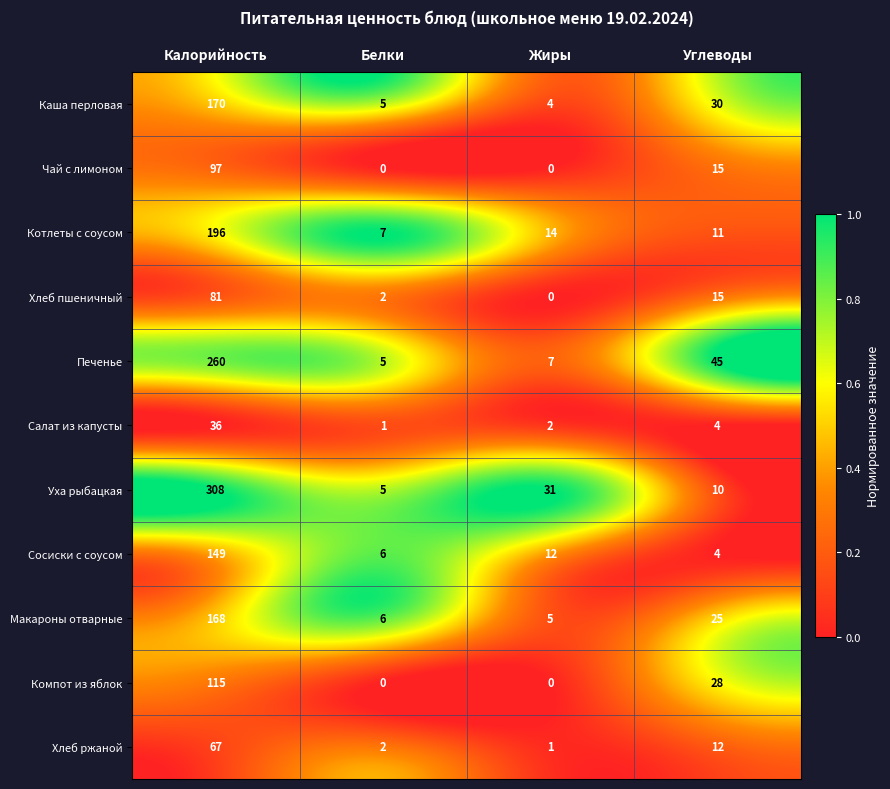

Which series has the largest total across all categories?

Уха рыбацкая